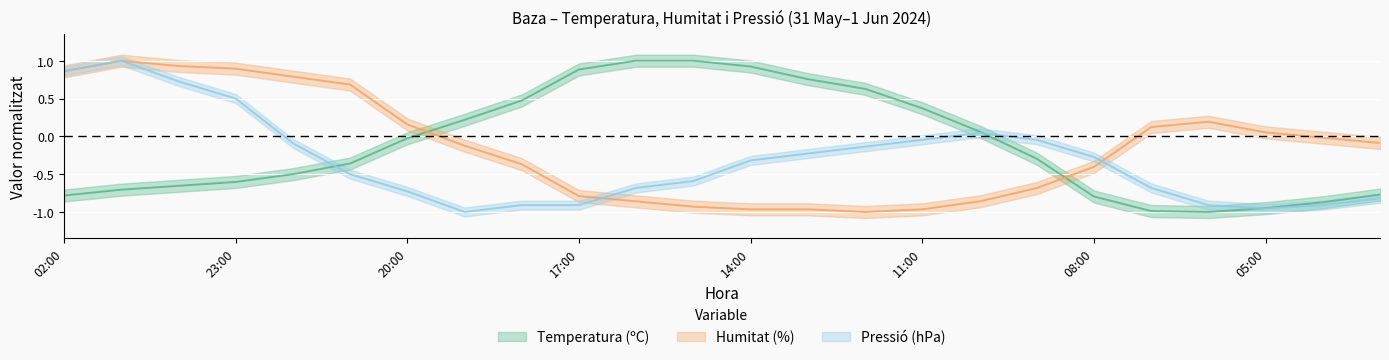

How many values in the Temperatura (ºC) series are below 0?

14